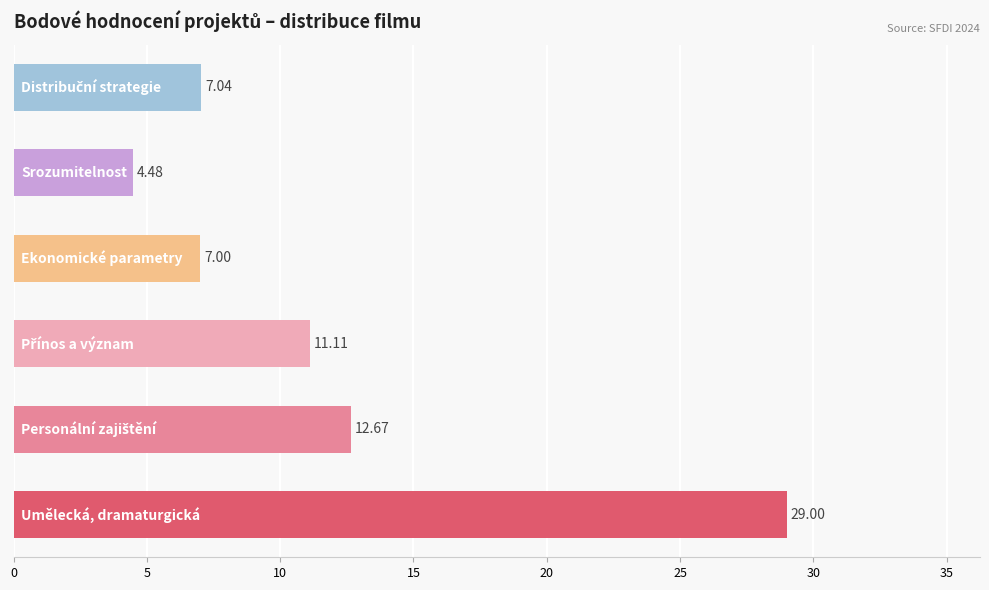

What is the difference between the second highest and minimum values?

8.2